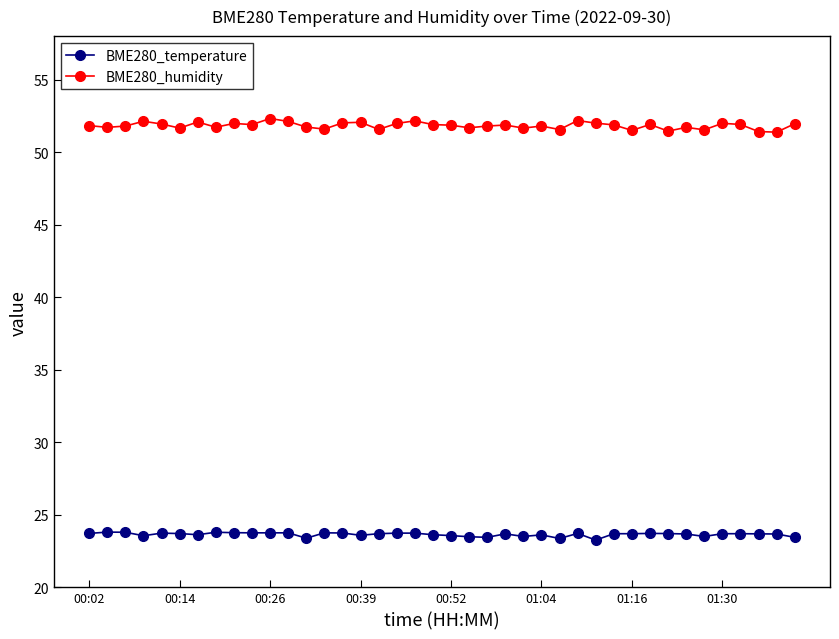

True or false: BME280_humidity has more than 1 interior local peaks.

True